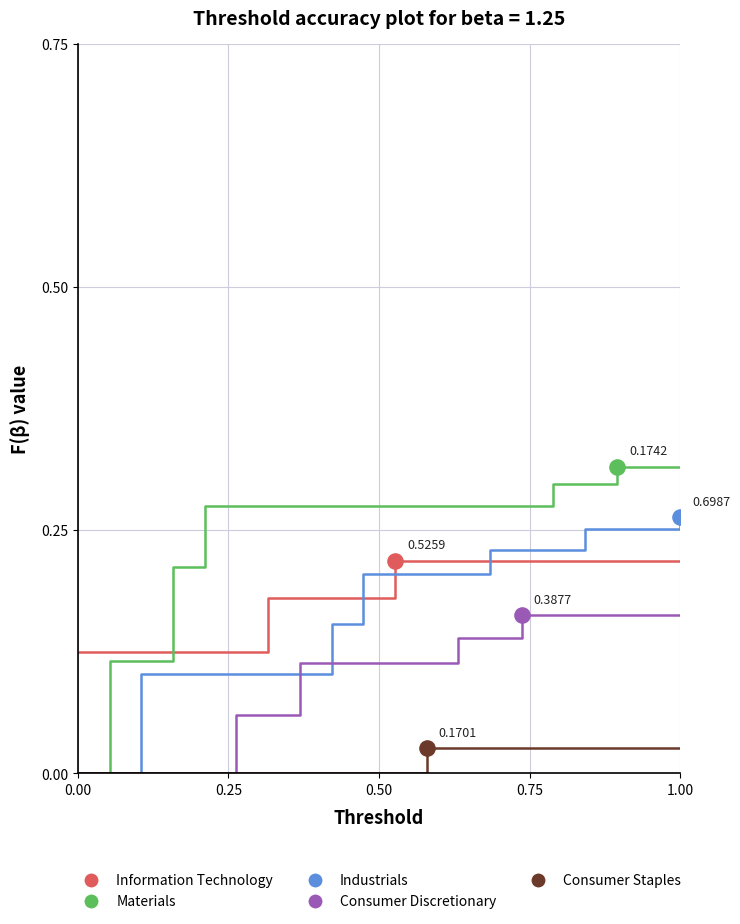

Which series has the widest spread of values?

Materials